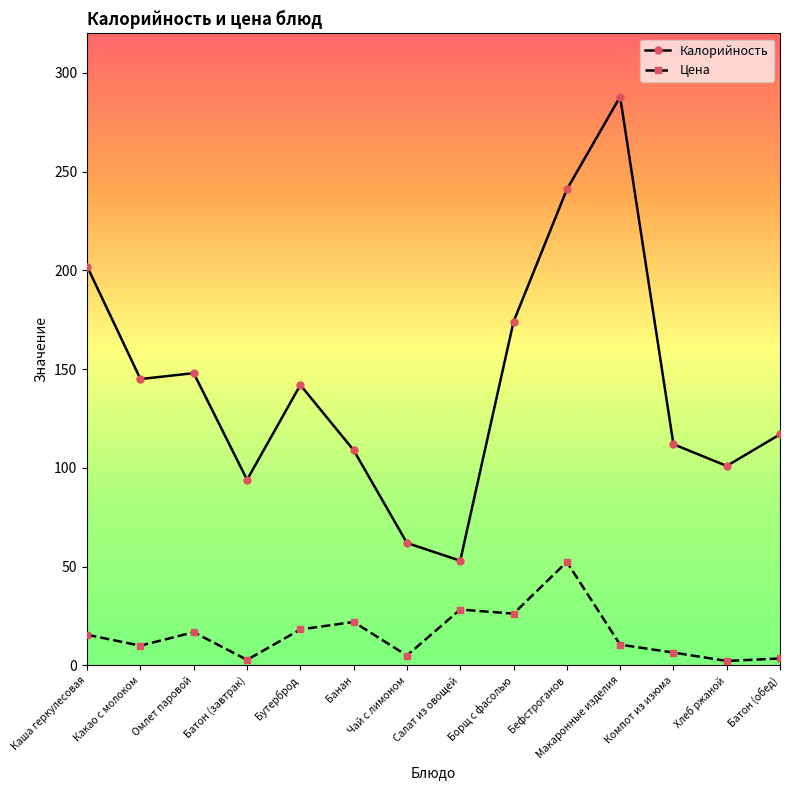

Between Чай с лимоном and Макаронные изделия, which series saw the biggest shift?

Калорийность